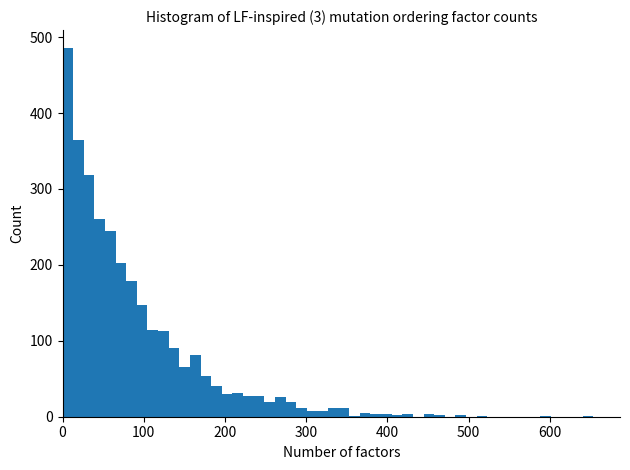

Around what value on the x-axis is the tallest bar? Give the approximate position of its centre, as read against the axis.

10